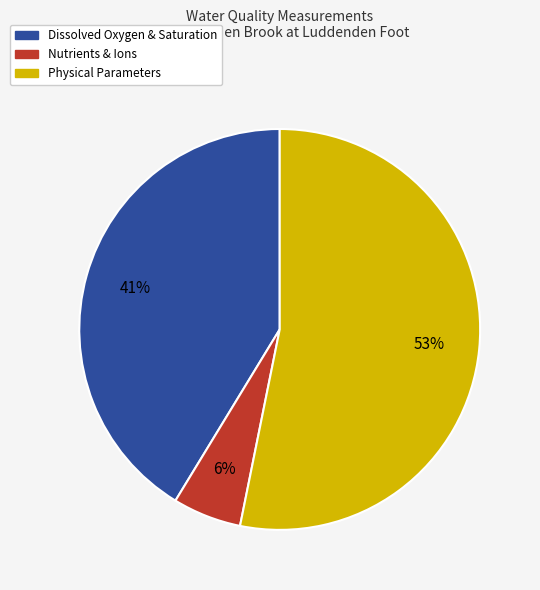

Between Dissolved Oxygen & Saturation and Physical Parameters, which is larger?

Physical Parameters